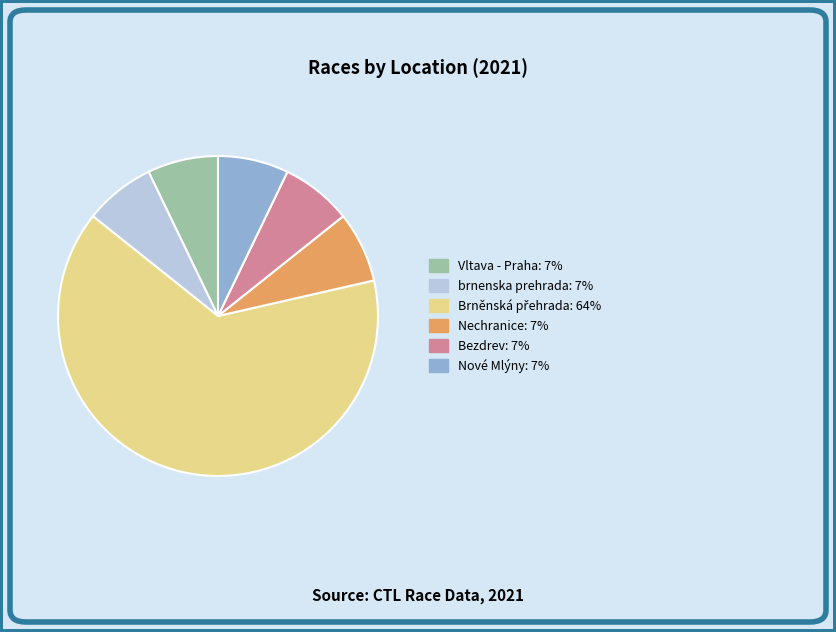

Does any single category account for the majority?

Yes